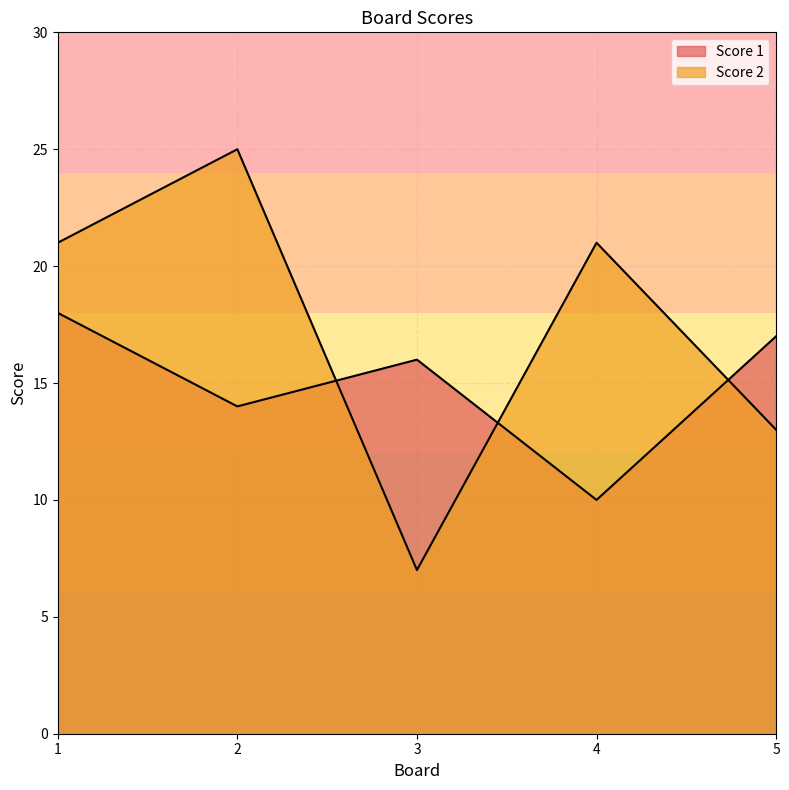

Which category has the highest value in the Score 2 series?

2